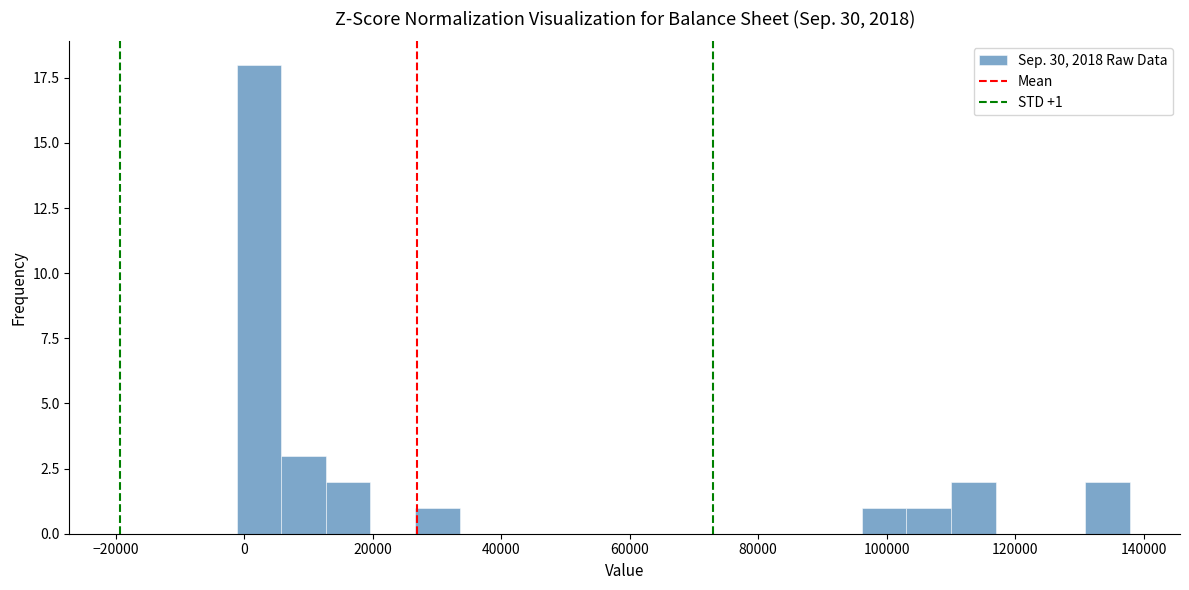

Around what value on the x-axis is the tallest bar? Give the approximate position of its centre, as read against the axis.

2000